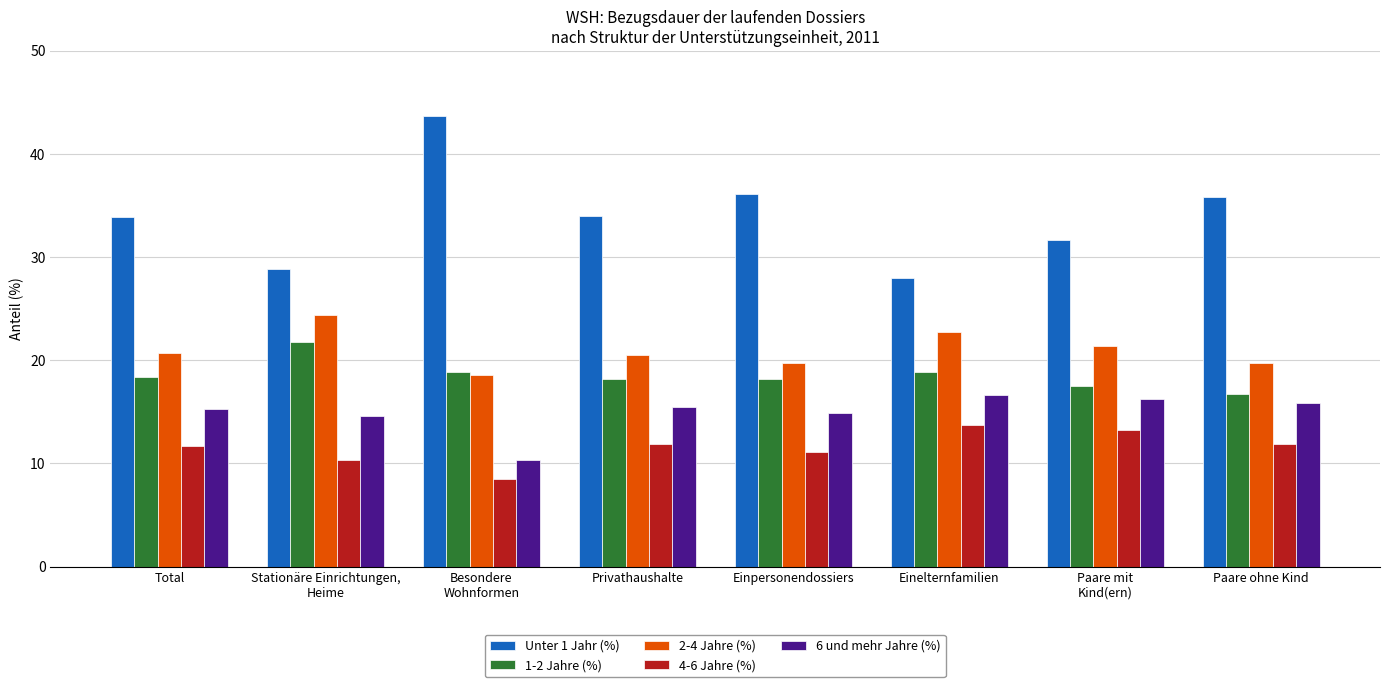

At which label does 4-6 Jahre (%) reach its peak?

Einelternfamilien